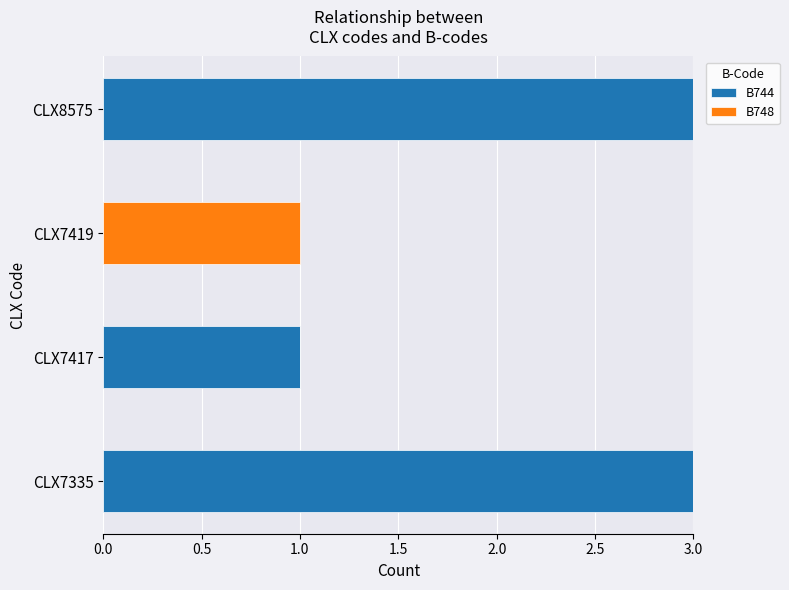

What is the sum of all B744 values?

7